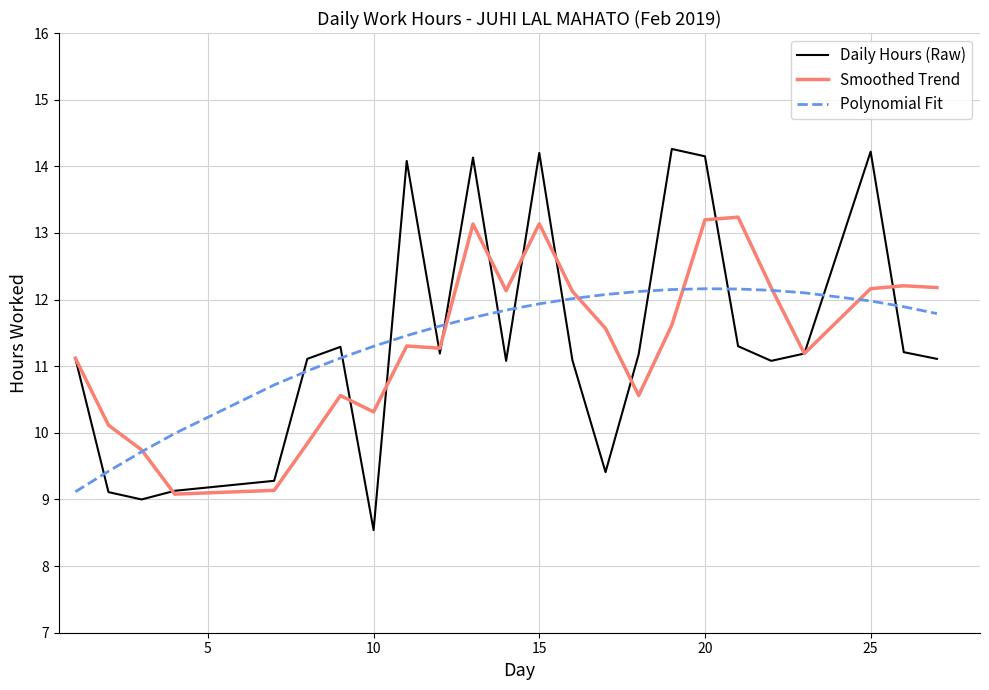

How many times do Polynomial Fit and Daily Hours (Raw) cross each other?

13